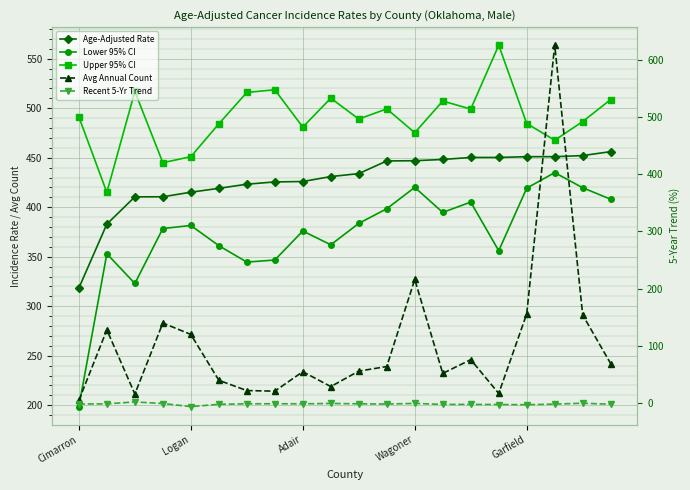

What position from the left is 5?

6